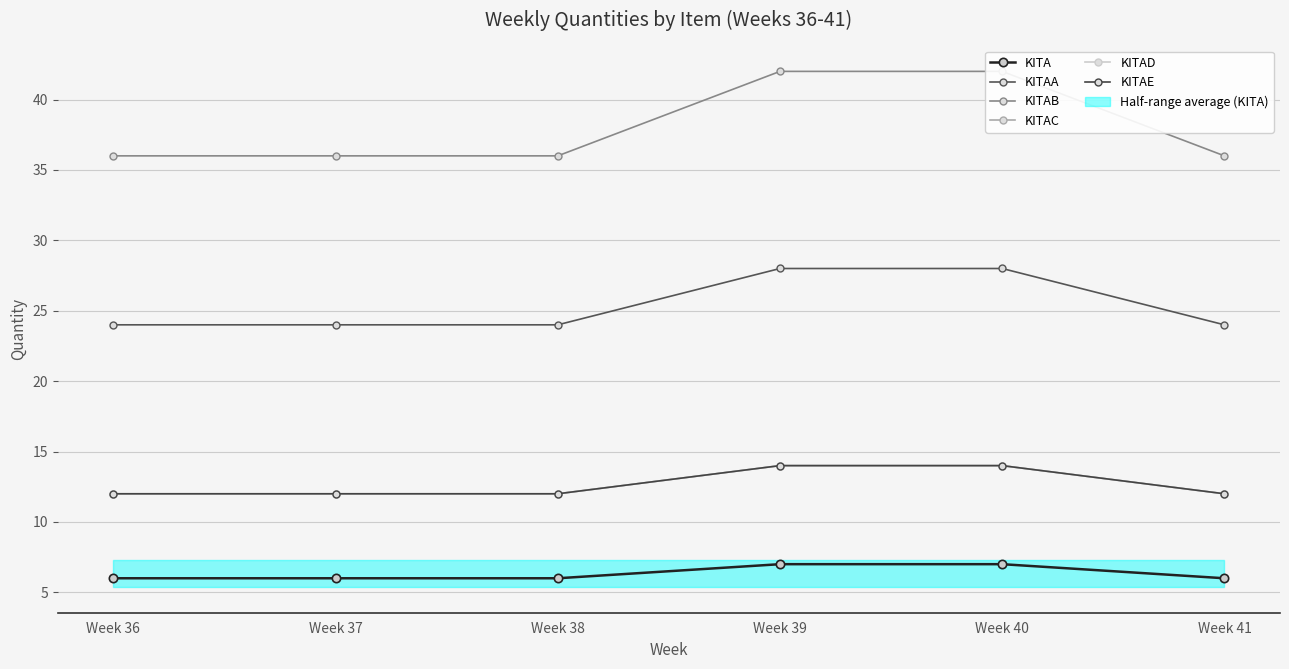

Reading left to right, extract all data points from this chart.

KITA: Week 36=6	Week 37=6	Week 38=6	Week 39=7	Week 40=7	Week 41=6
KITAA: Week 36=24	Week 37=24	Week 38=24	Week 39=28	Week 40=28	Week 41=24
KITAB: Week 36=36	Week 37=36	Week 38=36	Week 39=42	Week 40=42	Week 41=36
KITAC: Week 36=12	Week 37=12	Week 38=12	Week 39=14	Week 40=14	Week 41=12
KITAD: Week 36=12	Week 37=12	Week 38=12	Week 39=14	Week 40=14	Week 41=12
KITAE: Week 36=12	Week 37=12	Week 38=12	Week 39=14	Week 40=14	Week 41=12